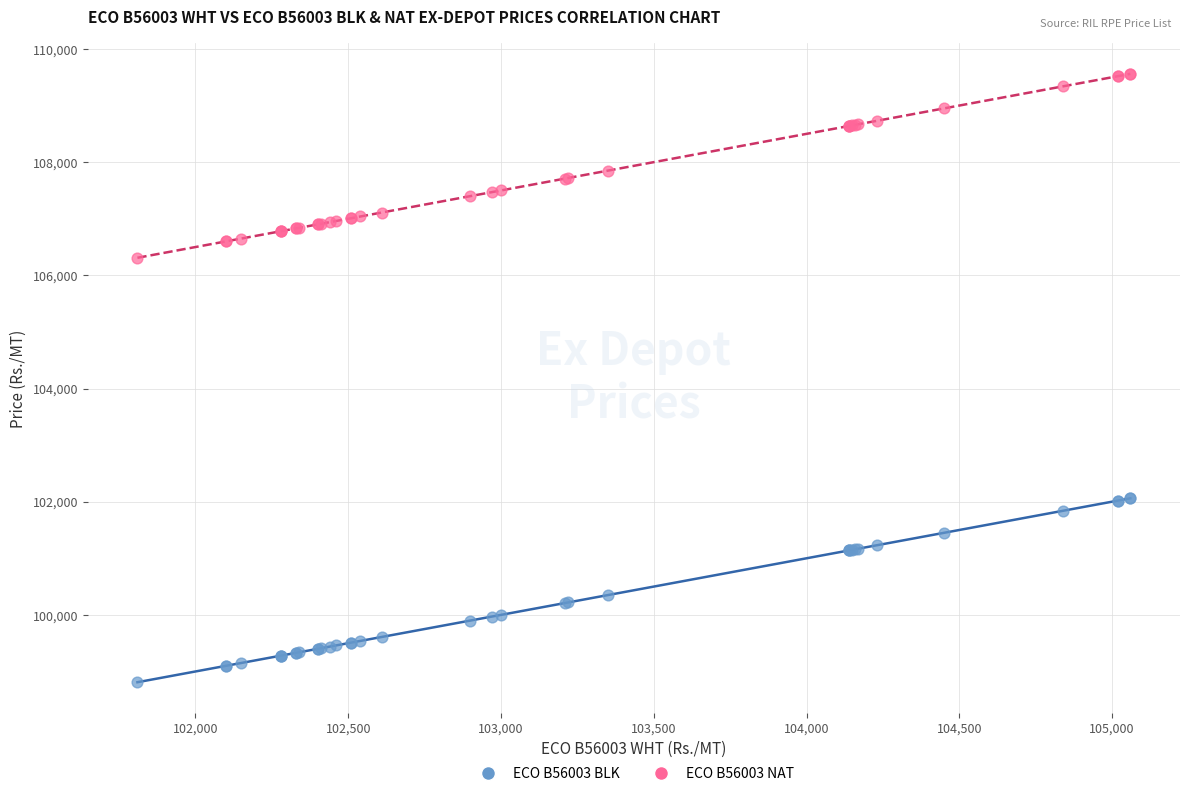

What are all the series names shown in the legend?

ECO B56003 BLK, ECO B56003 NAT